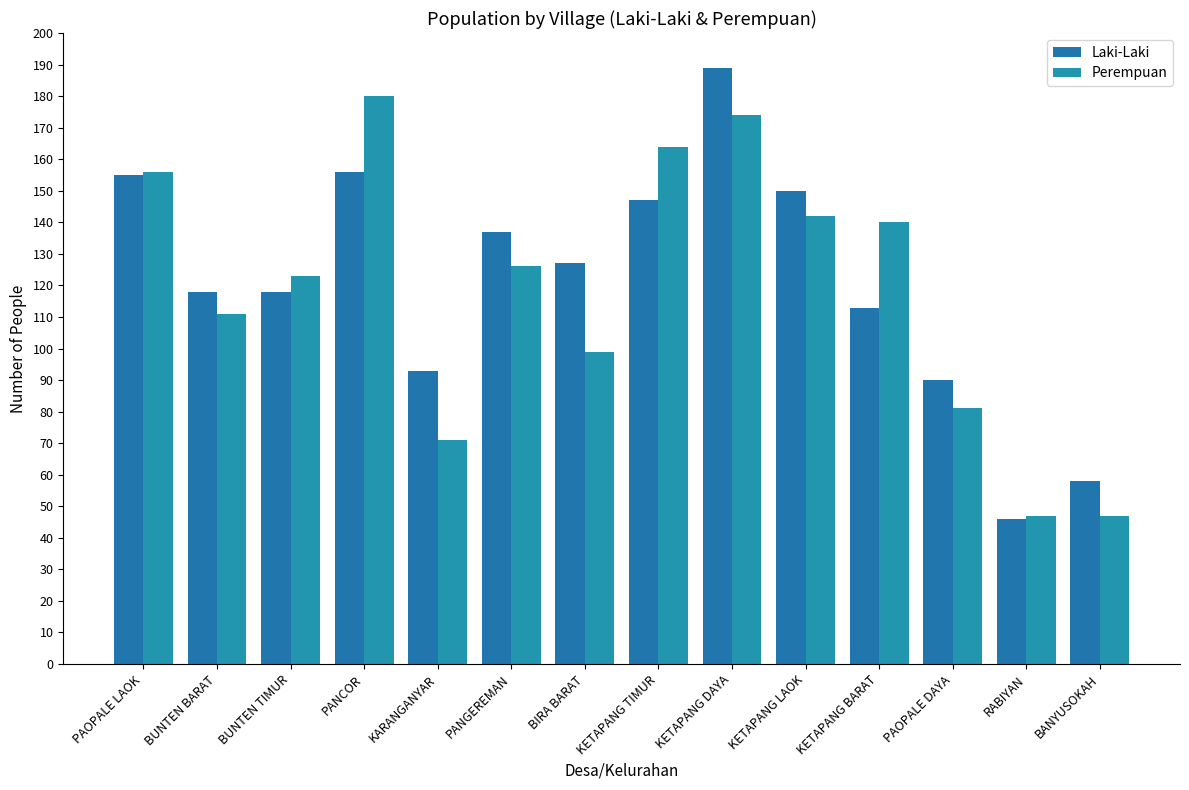

Is the value of Laki-Laki at KETAPANG TIMUR greater than the value of Perempuan at PAOPALE LAOK?

No